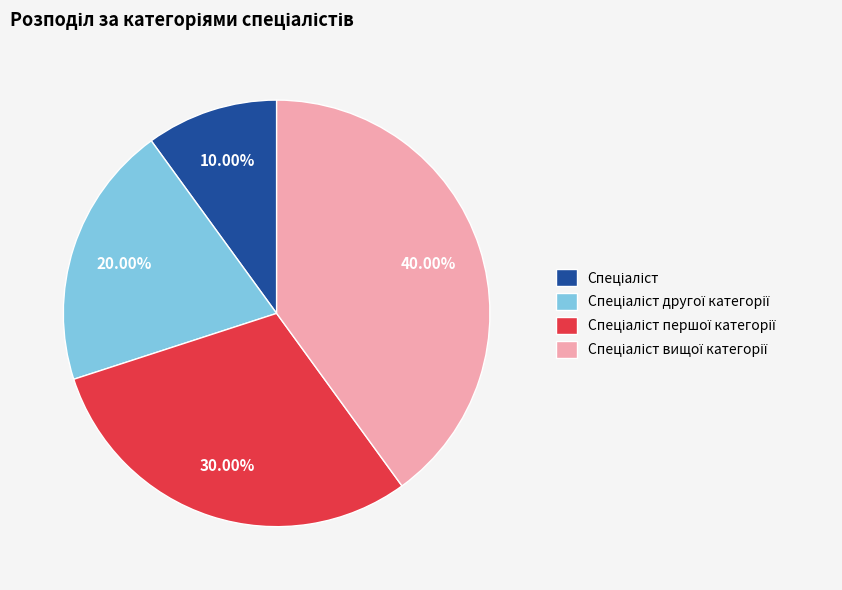

Does any single category account for the majority?

No